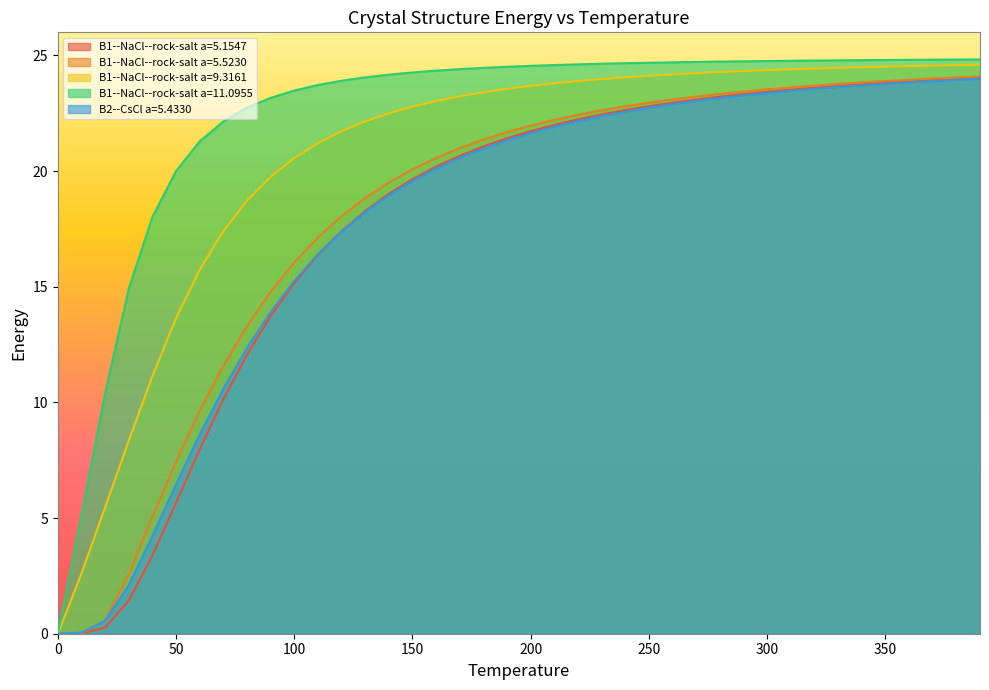

Rank the series by their maximum value, from highest to lowest.

B1--NaCl--rock-salt a=11.0955, B1--NaCl--rock-salt a=9.3161, B1--NaCl--rock-salt a=5.5230, B1--NaCl--rock-salt a=5.1547, B2--CsCl a=5.4330